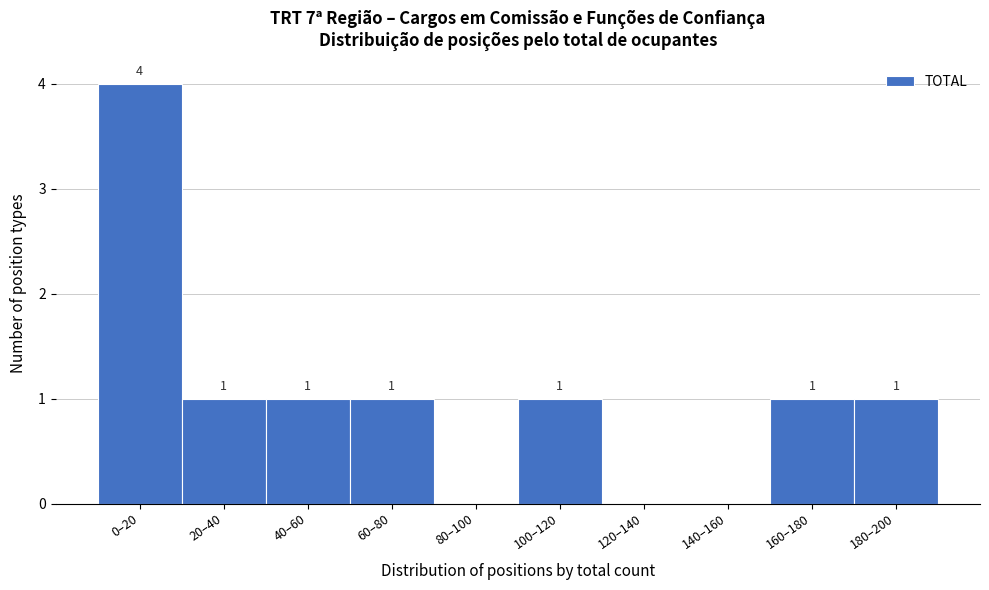

Reading right to left, list all the values displayed in this chart.

180–200=1	160–180=1	140–160=0	120–140=0	100–120=1	80–100=0	60–80=1	40–60=1	20–40=1	0–20=4